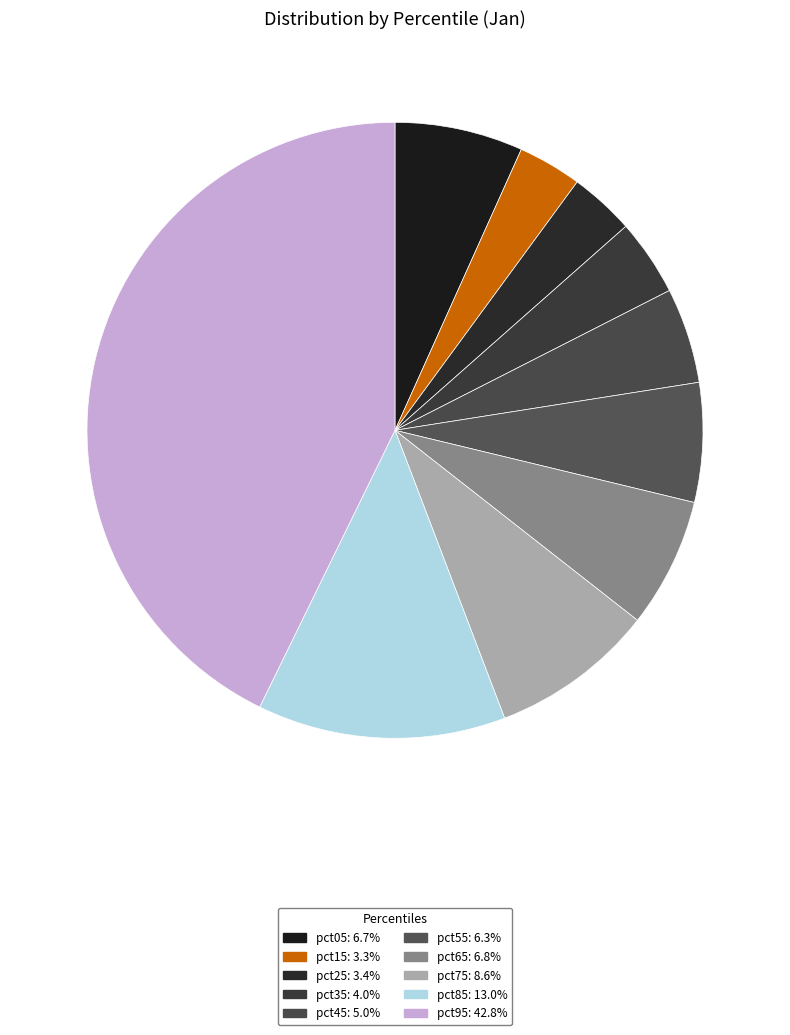

Which slice is the smallest?

pct15